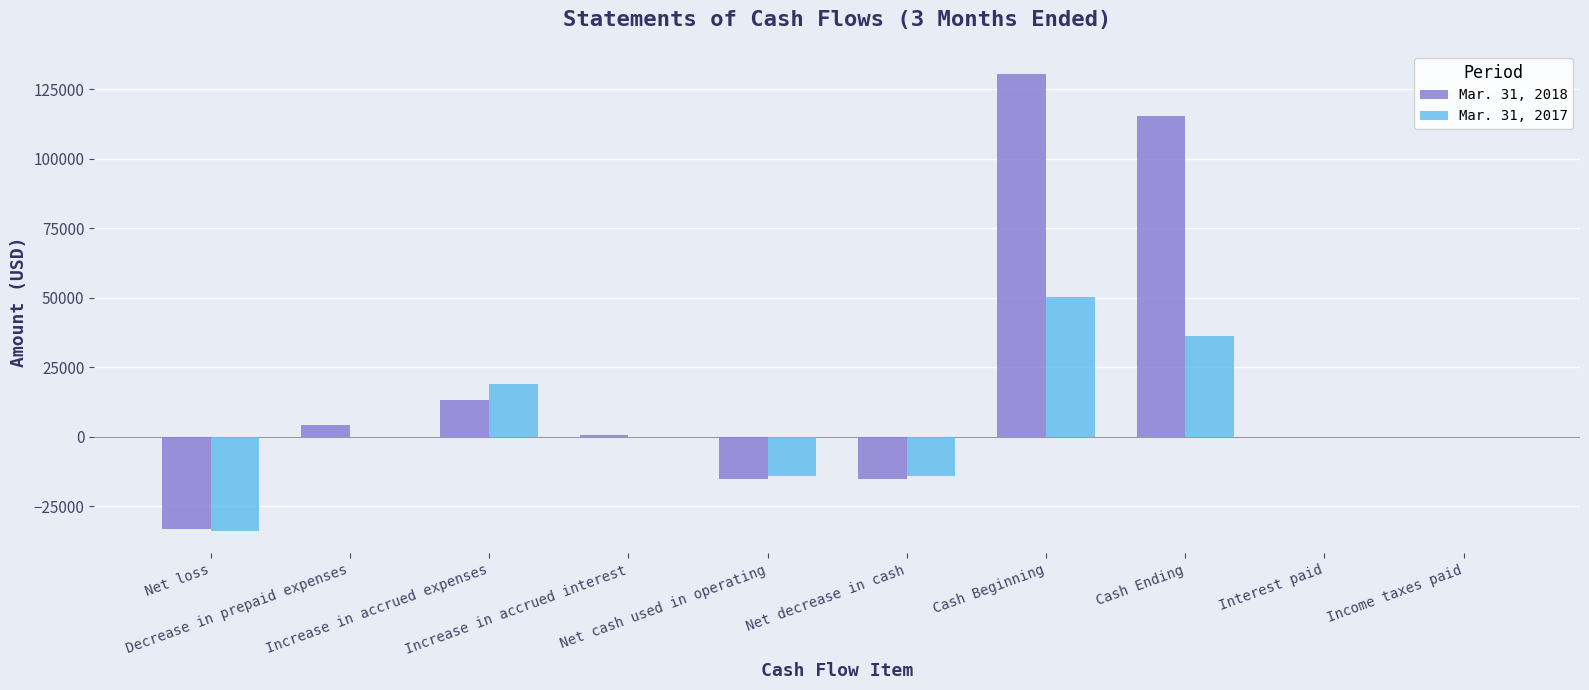

What is the label of the 1st bar from the left?

Net loss